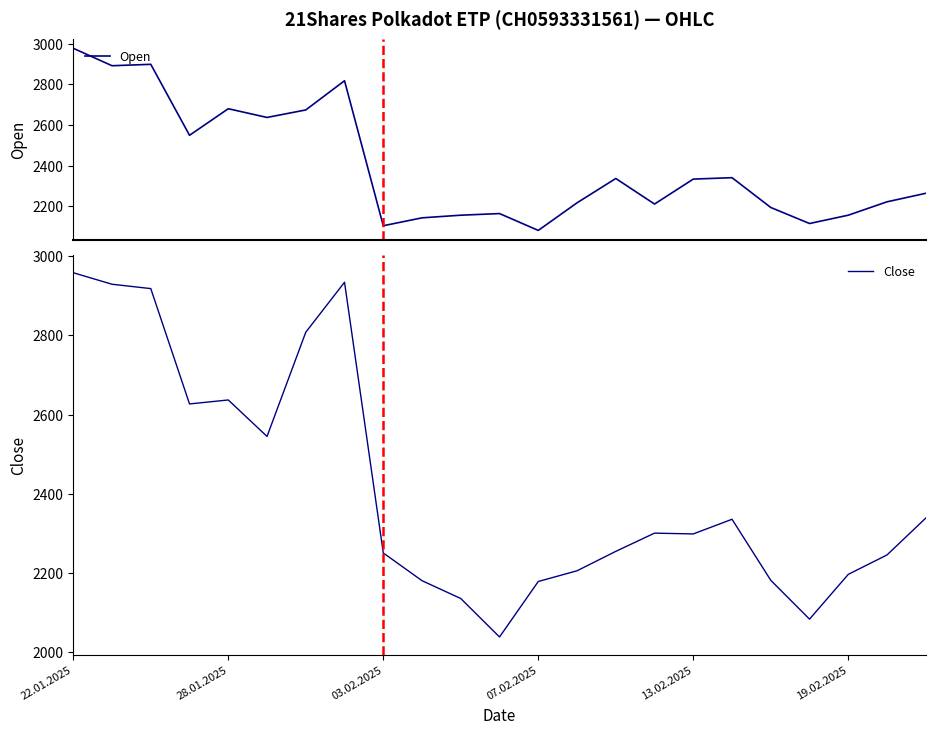

What is the maximum value for Open?

2978